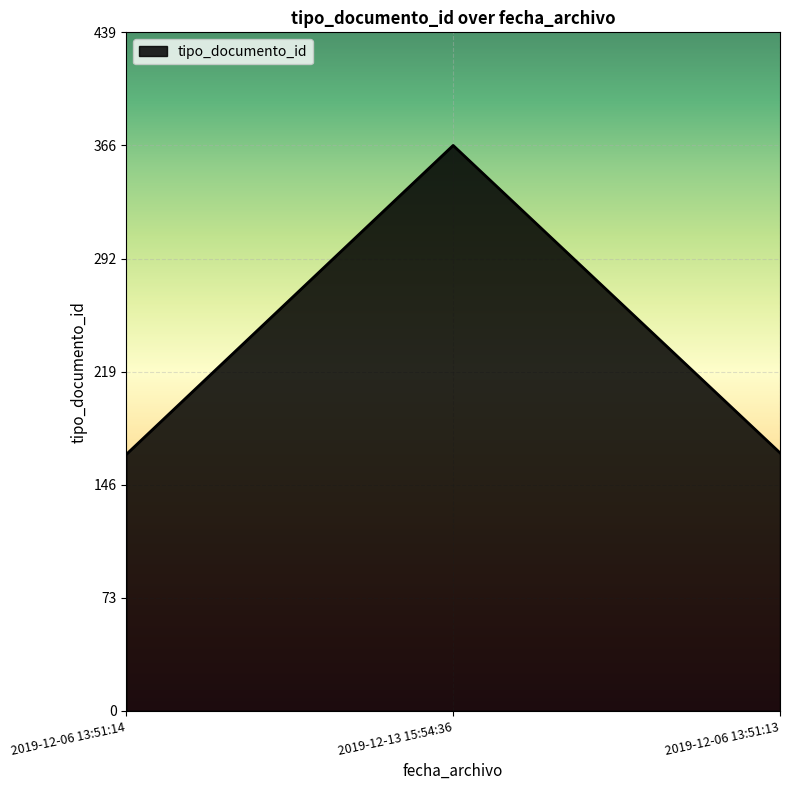

What is the sum of the values at 2019-12-06 13:51:13 and 2019-12-13 15:54:36?

533